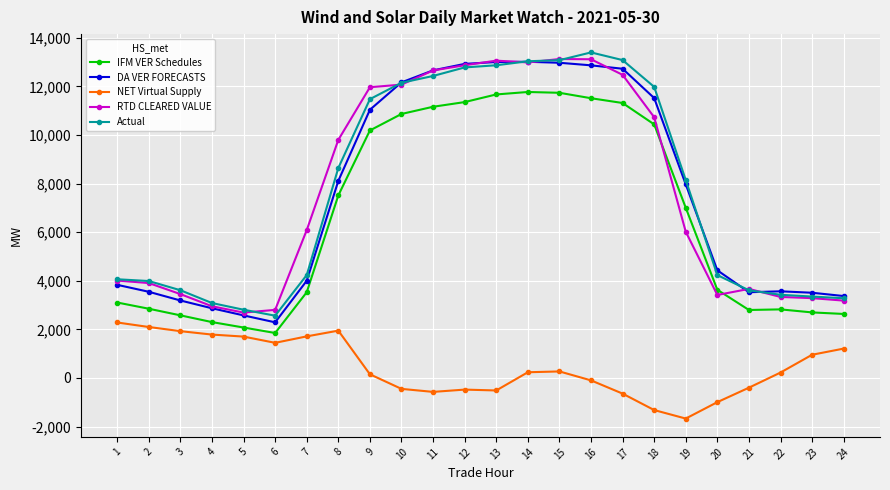

Is the value of NET Virtual Supply at 19 greater than the value of IFM VER Schedules at 22?

No